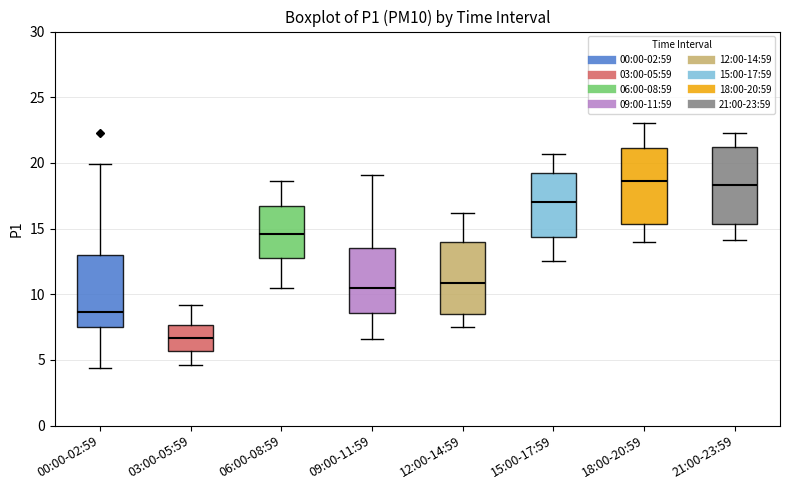

Reading left to right, read every box against the y-axis: the position of its median line, the range the box covers, and the ends of its whiskers. The values are not printed on the chart, so give them approximately, as read against the axis.

00:00-02:59: median 8.5, box 7.5 to 13.0, whiskers 4.5 to 20.0
03:00-05:59: median 6.5, box 5.5 to 7.5, whiskers 4.5 to 9.0
06:00-08:59: median 14.5, box 13.0 to 16.5, whiskers 10.5 to 18.5
09:00-11:59: median 10.5, box 8.5 to 13.5, whiskers 6.5 to 19.0
12:00-14:59: median 11.0, box 8.5 to 14.0, whiskers 7.5 to 16.0
15:00-17:59: median 17.0, box 14.5 to 19.0, whiskers 12.5 to 20.5
18:00-20:59: median 18.5, box 15.5 to 21.0, whiskers 14.0 to 23.0
21:00-23:59: median 18.5, box 15.5 to 21.0, whiskers 14.0 to 22.5